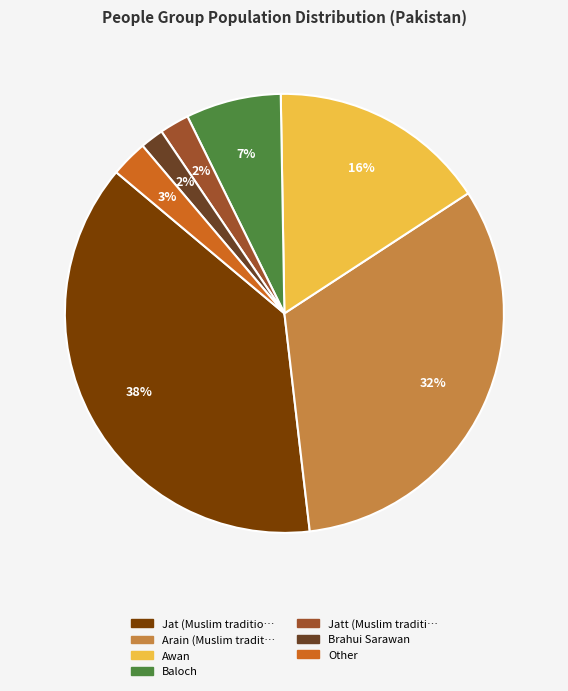

To the nearest percent, what is the average slice percentage?

14%